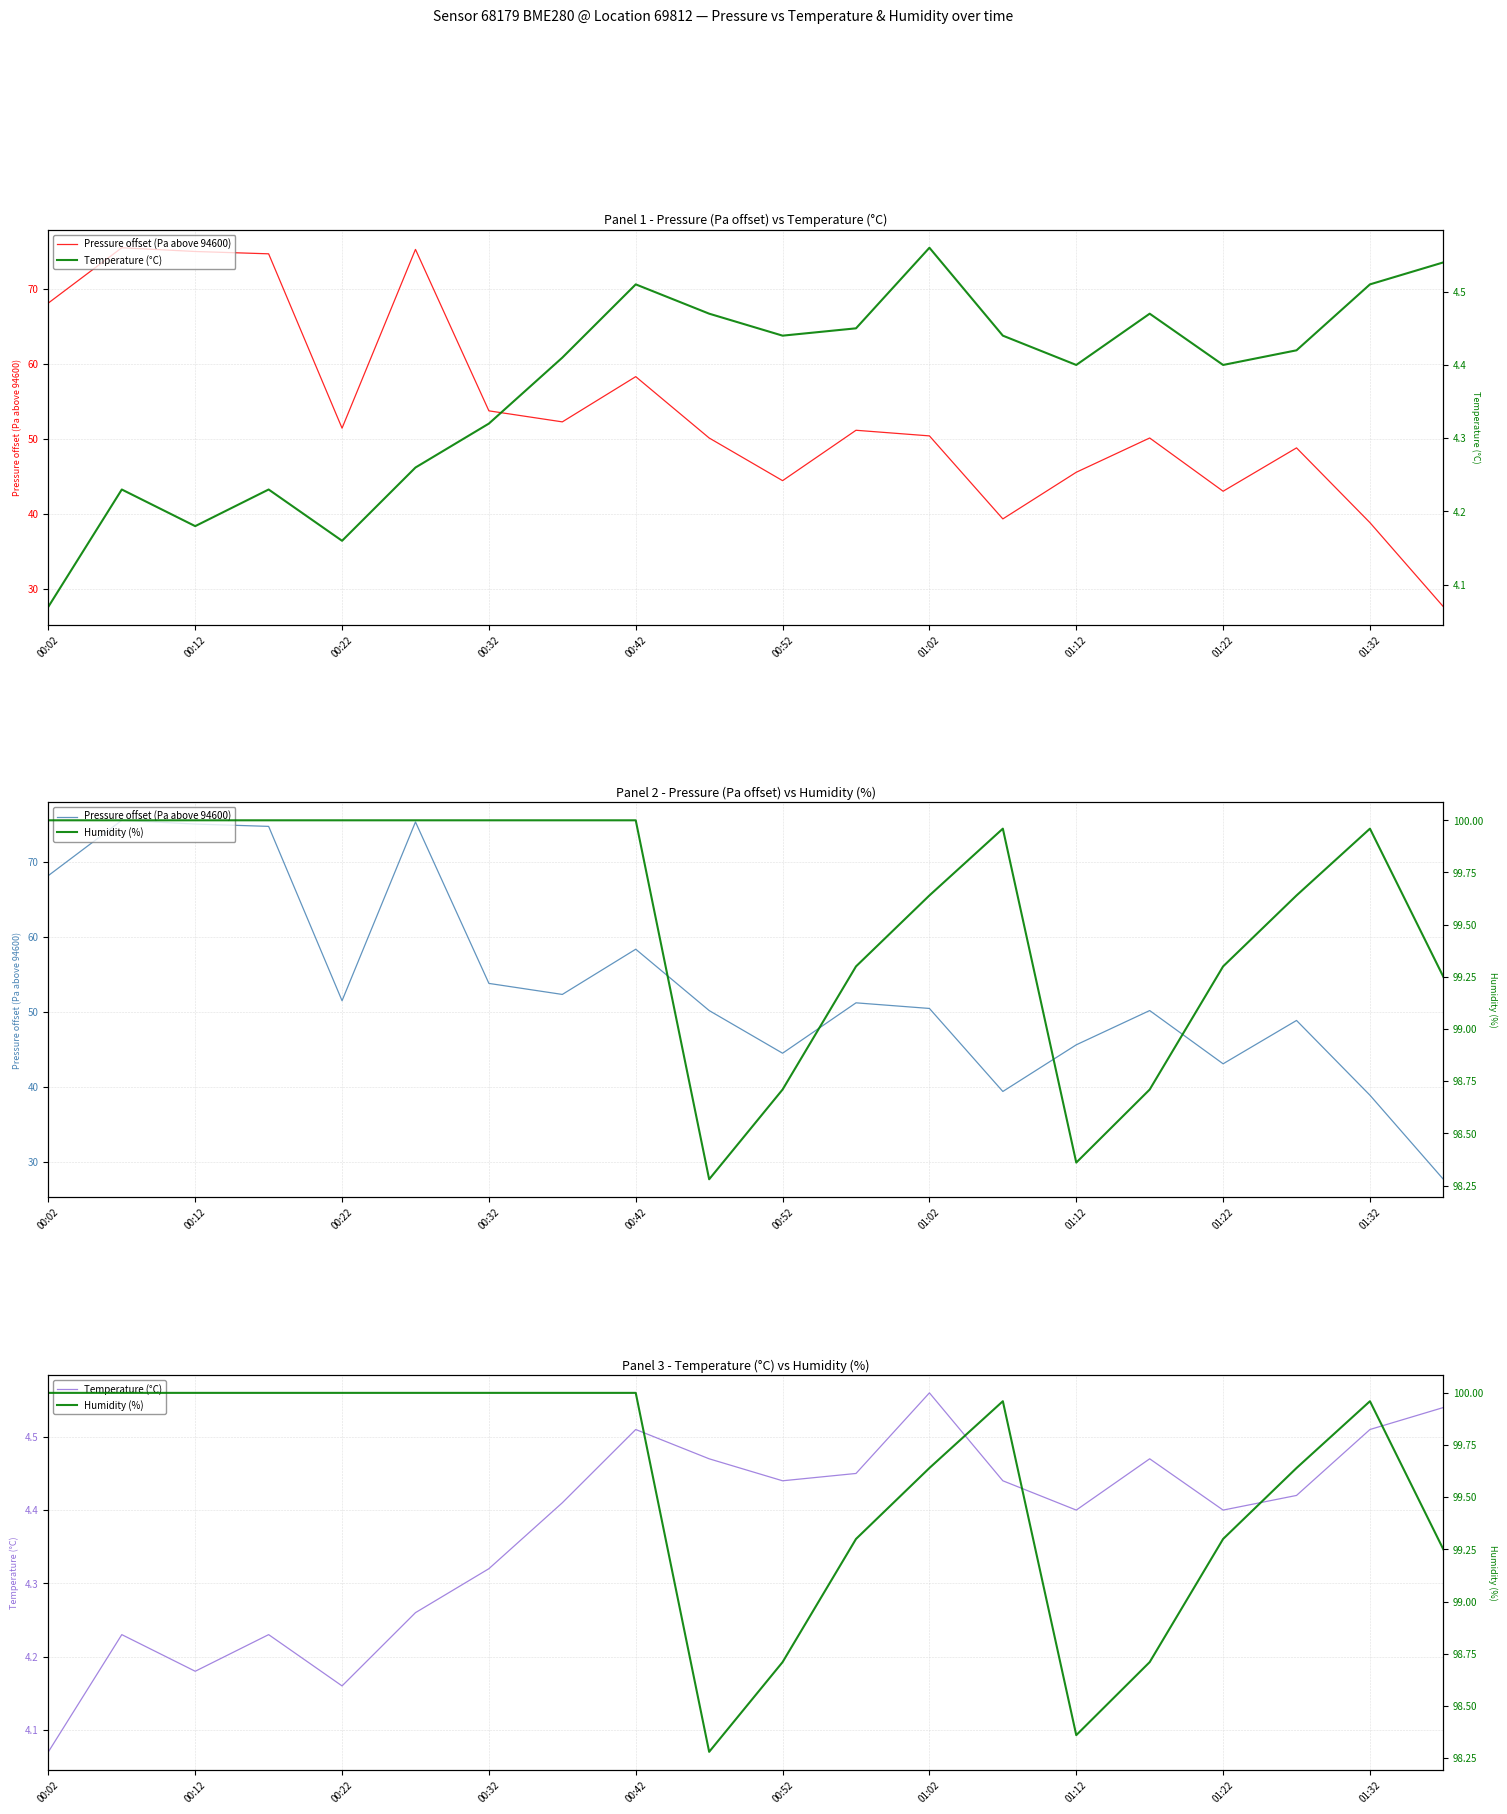

Is the value of Humidity (%) at 01:32 greater than the value of Temperature (°C) at 00:32?

Yes